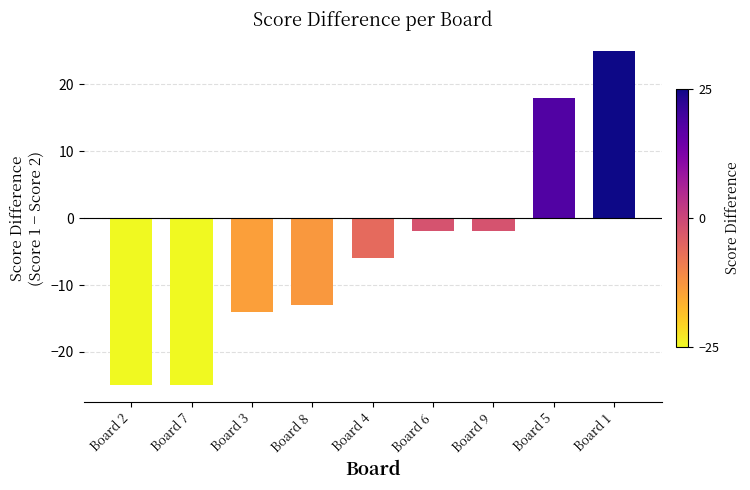

Reading left to right, what are all the values shown in this chart?

Board 2=-25	Board 7=-25	Board 3=-14	Board 8=-13	Board 4=-6	Board 6=-2	Board 9=-2	Board 5=18	Board 1=25